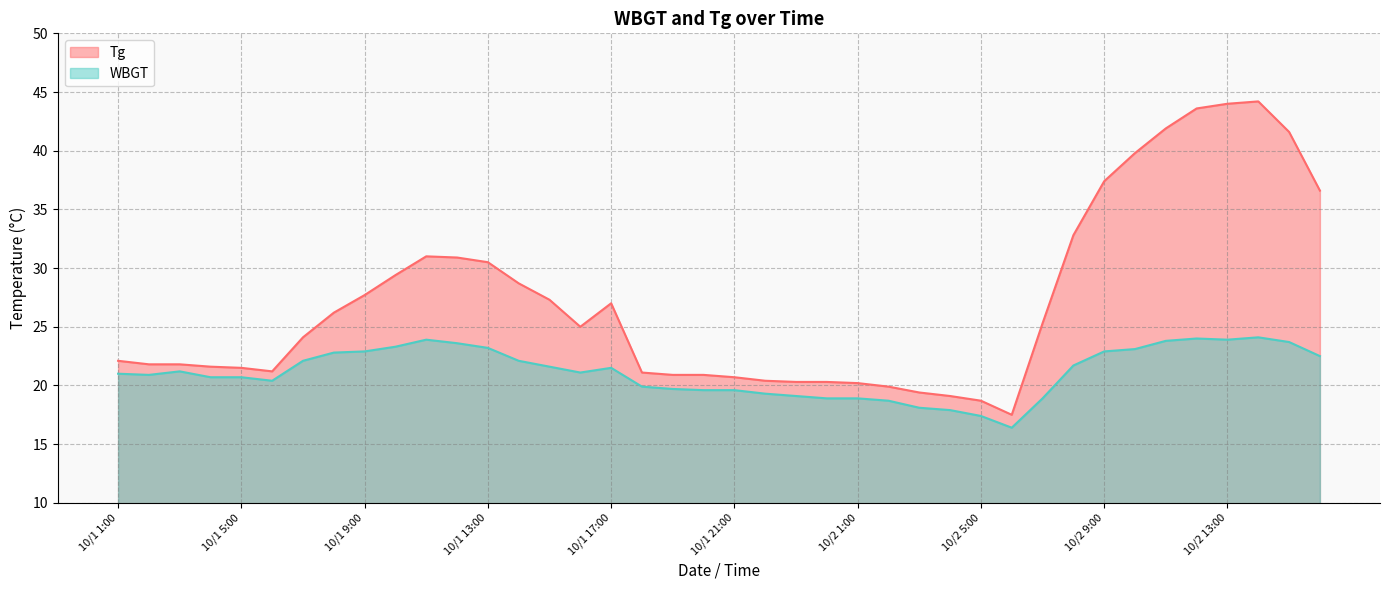

How many data points does each series have?

40